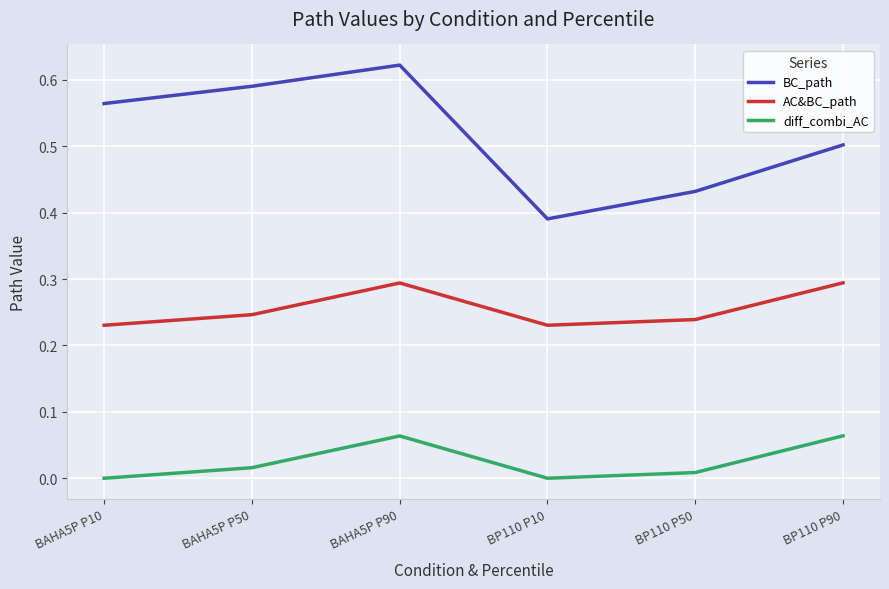

Which label corresponds to the largest value in the chart?

BAHA5P P90